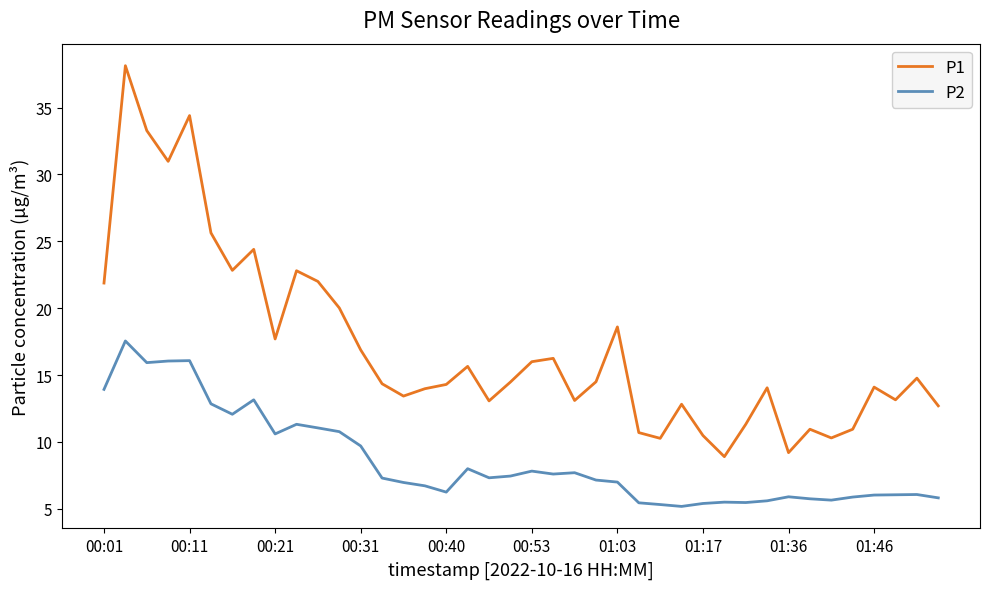

Rank the series by their average value, from lowest to highest.

P2, P1